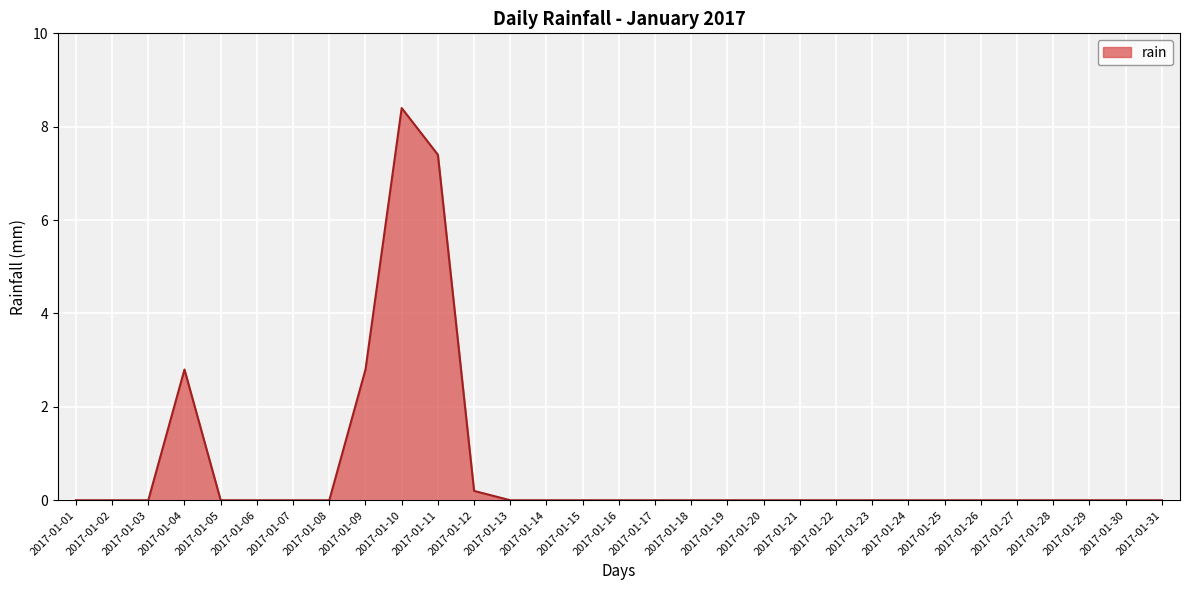

The chart shows a value of 4.6 at 2017-01-26. True or false?

False